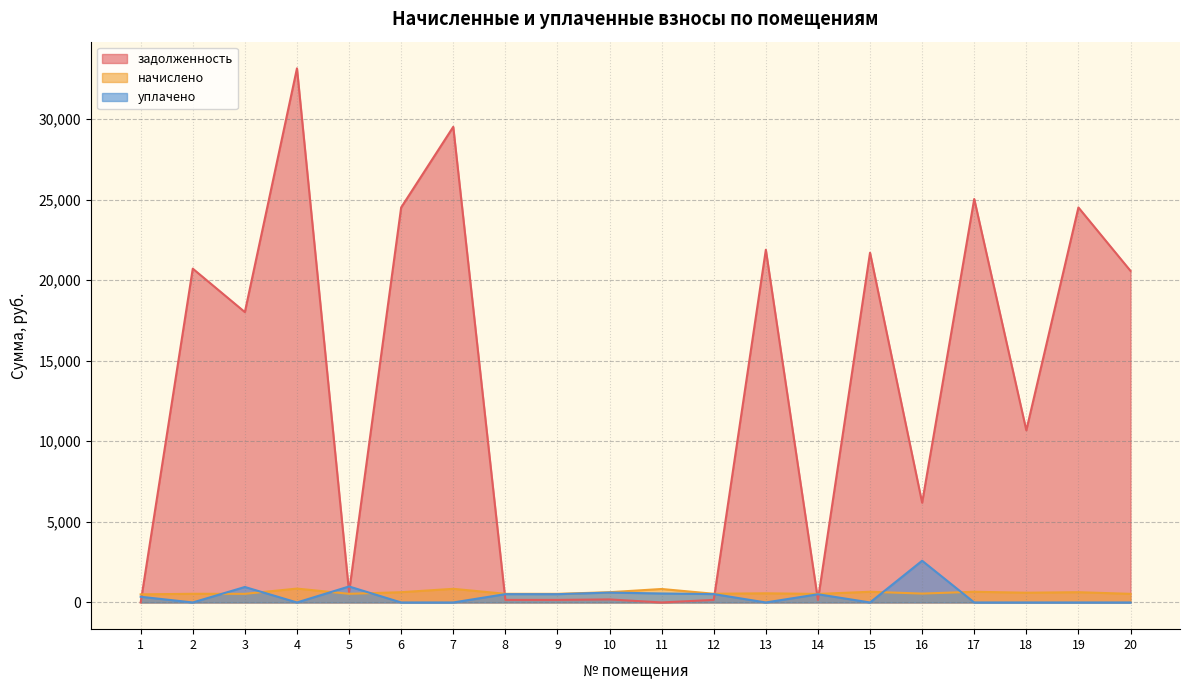

Does the chart have visible grid lines?

Yes